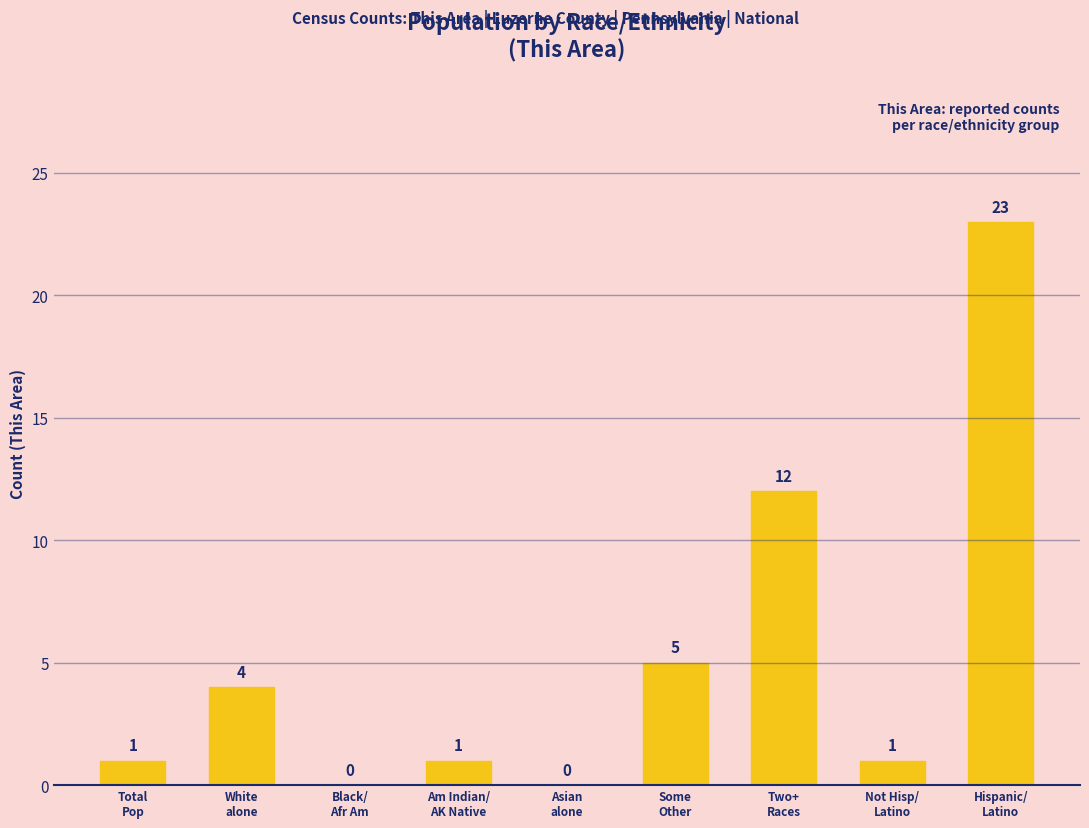

The value at Asian
alone is -12. True or false?

False